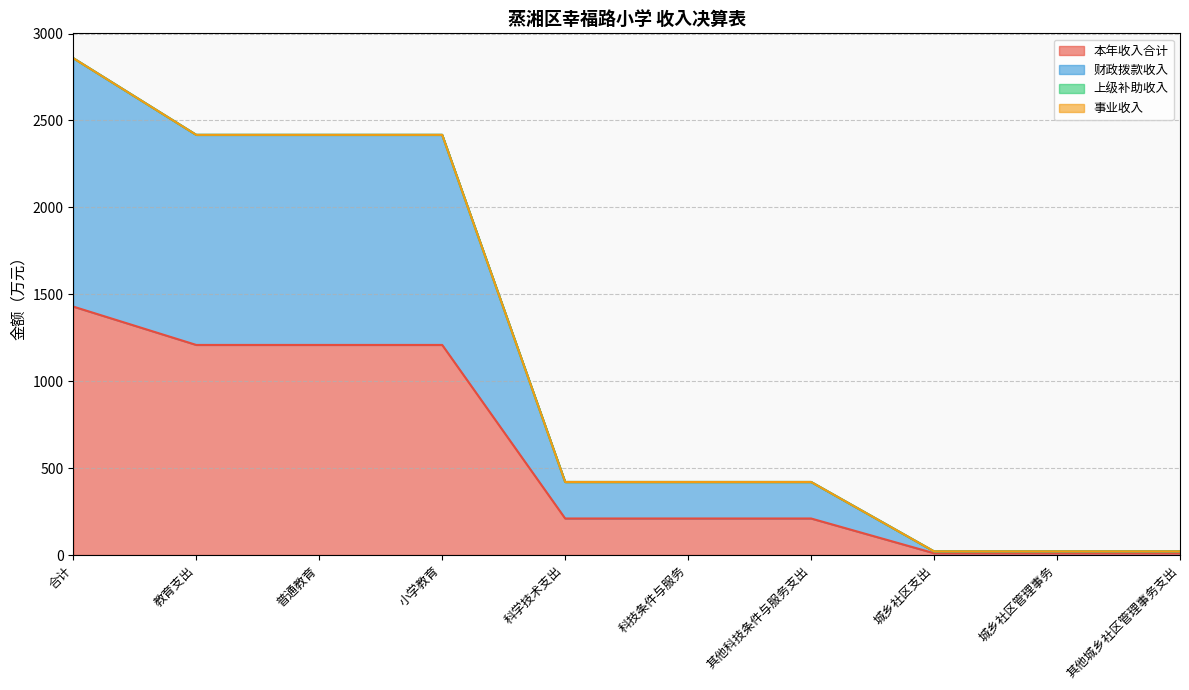

What is the difference between the 本年收入合计 values at 科学技术支出 and 普通教育?

998.5